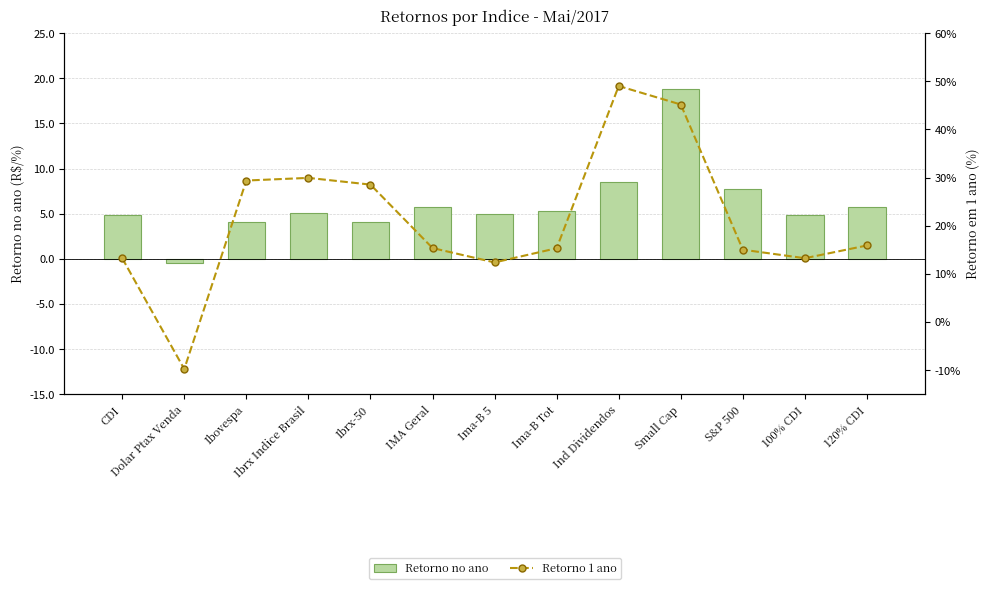

Which category has the highest value in the Retorno 1 ano series?

Ind Dividendos